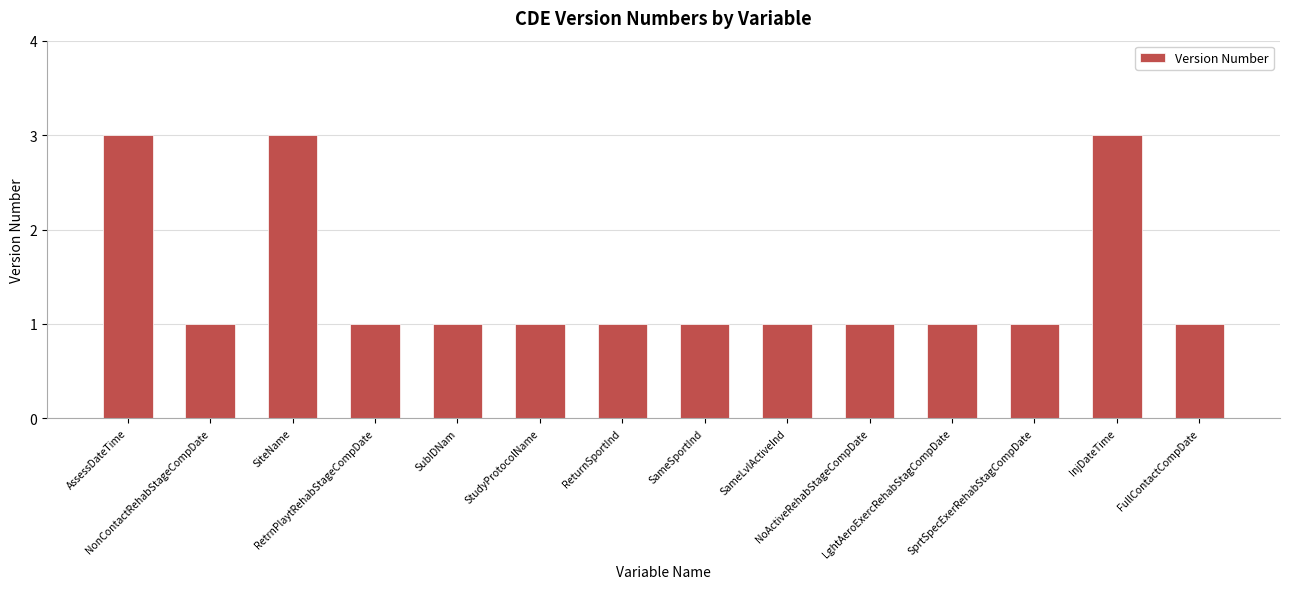

What is the sum of all values?

20